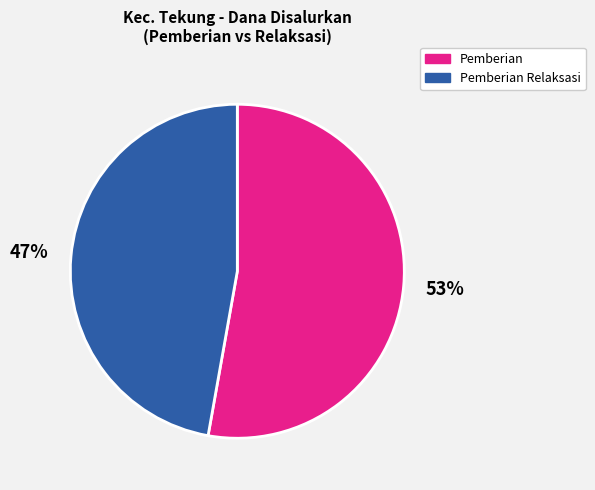

Is there a majority slice in this chart?

Yes